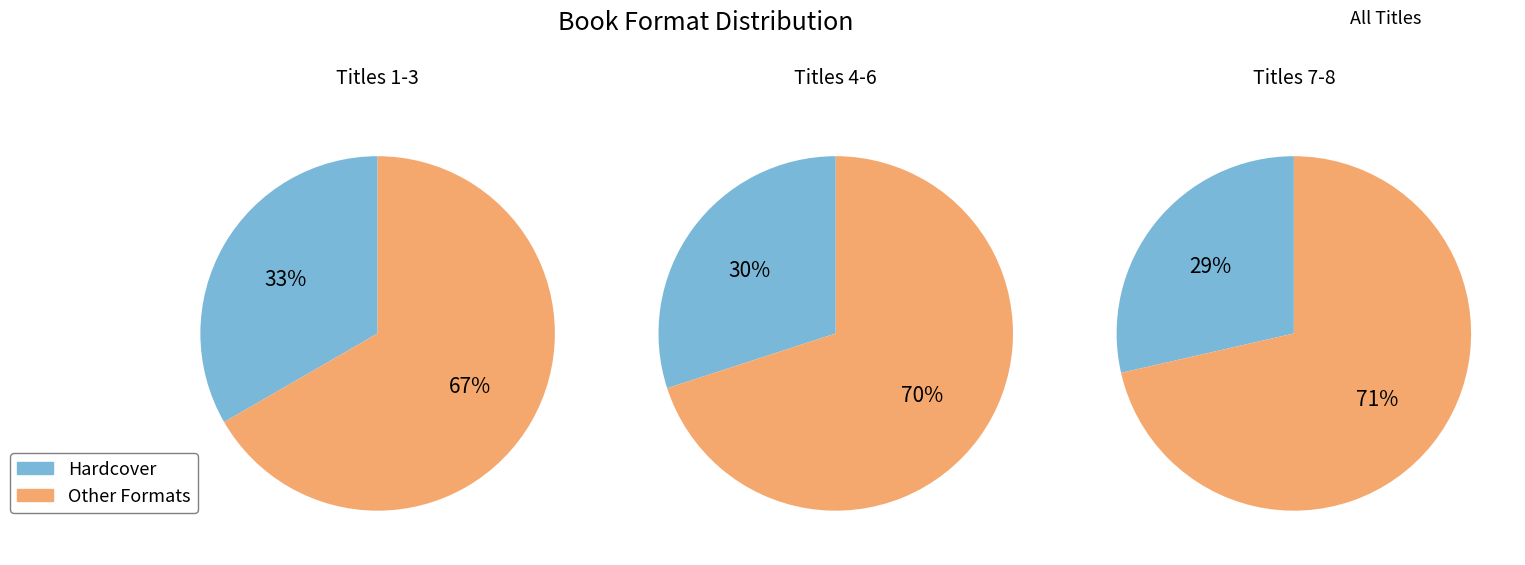

Is it true that Ambassador is 20% of the pie?

False